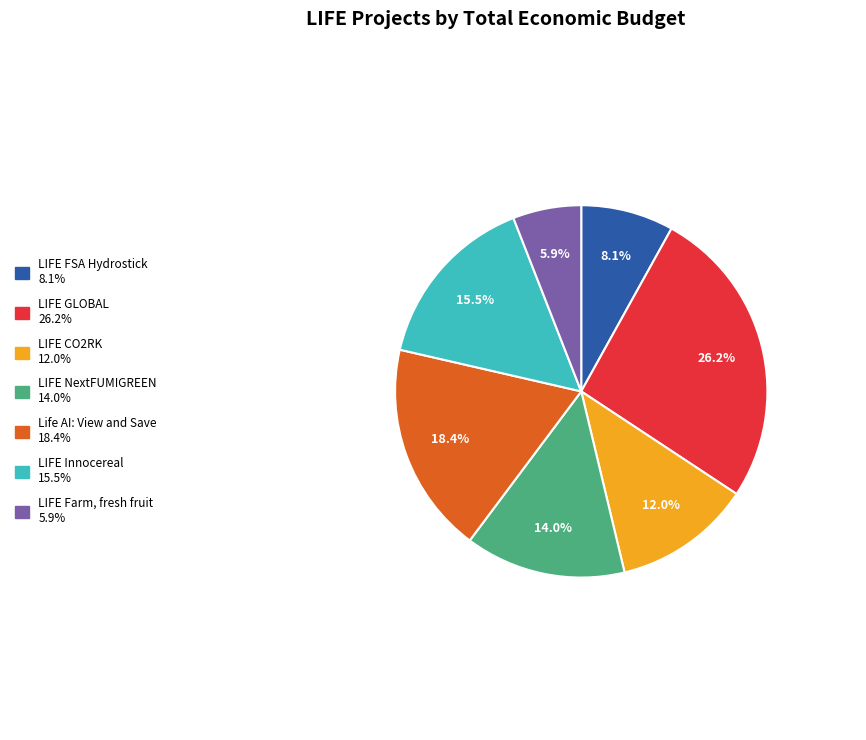

Does Life AI: View and Save account for over 50% of the chart?

No